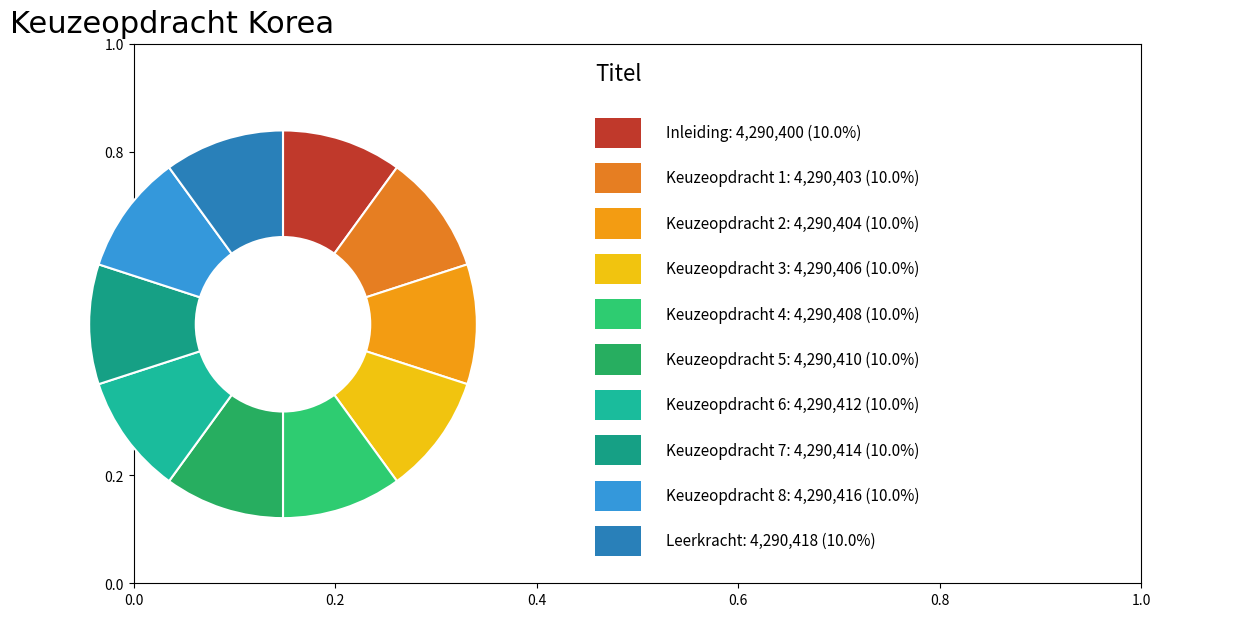

What is the smallest slice in the pie chart?

Inleiding